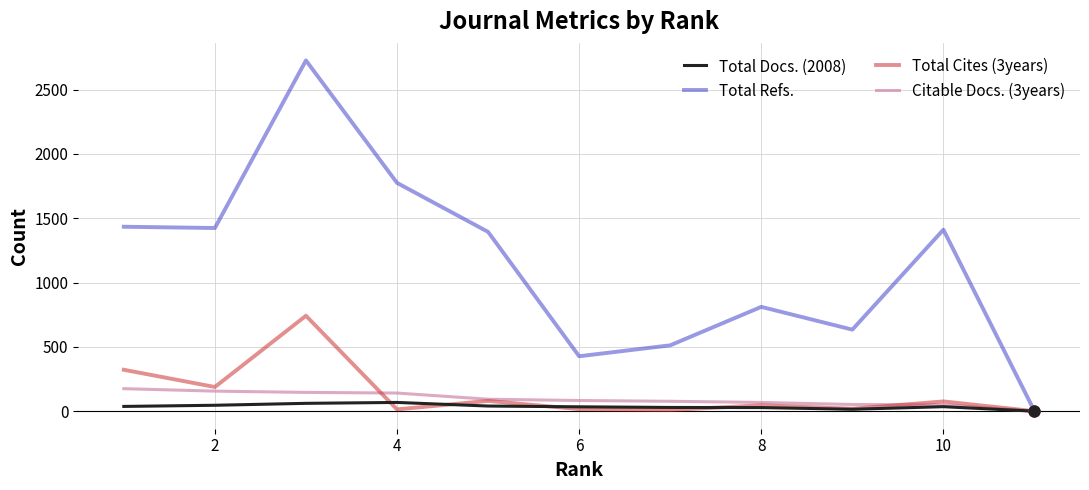

Which series has the largest range (max minus min)?

Total Refs.